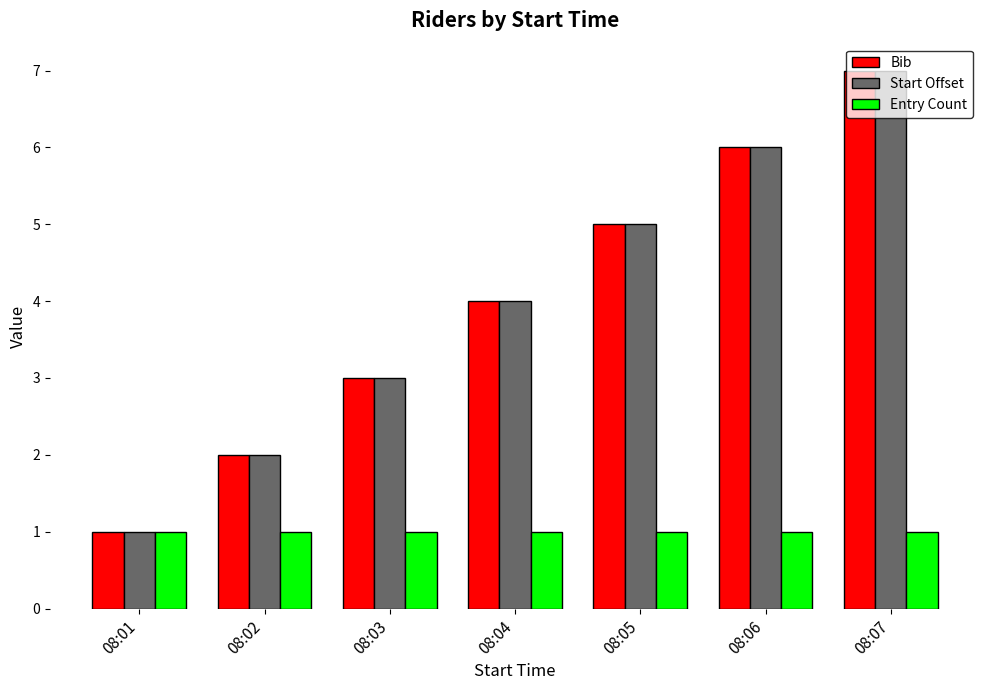

Is it true that Start Offset equals 0 at 08:01?

False